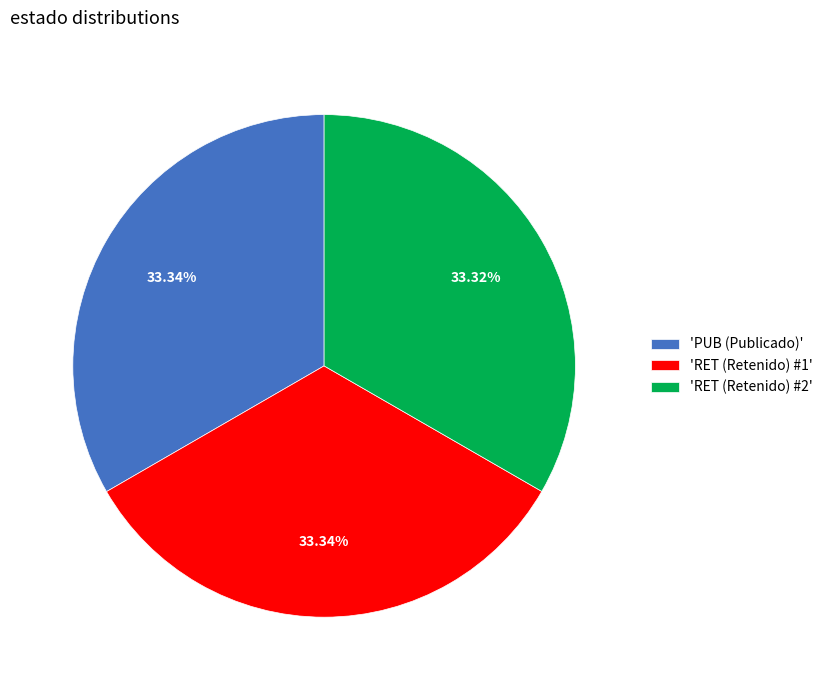

Is there a majority slice in this chart?

No